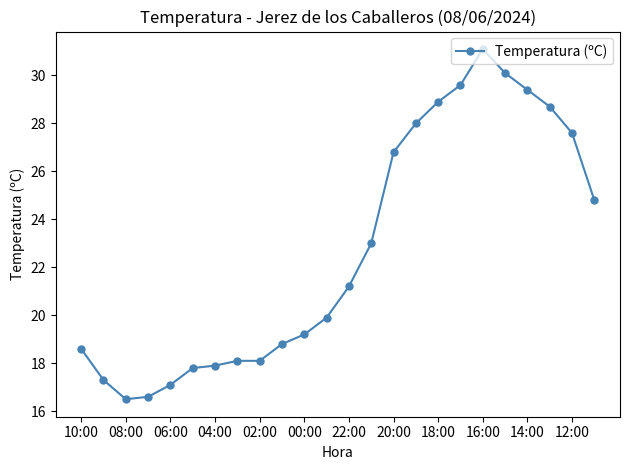

Does the chart have visible grid lines?

No